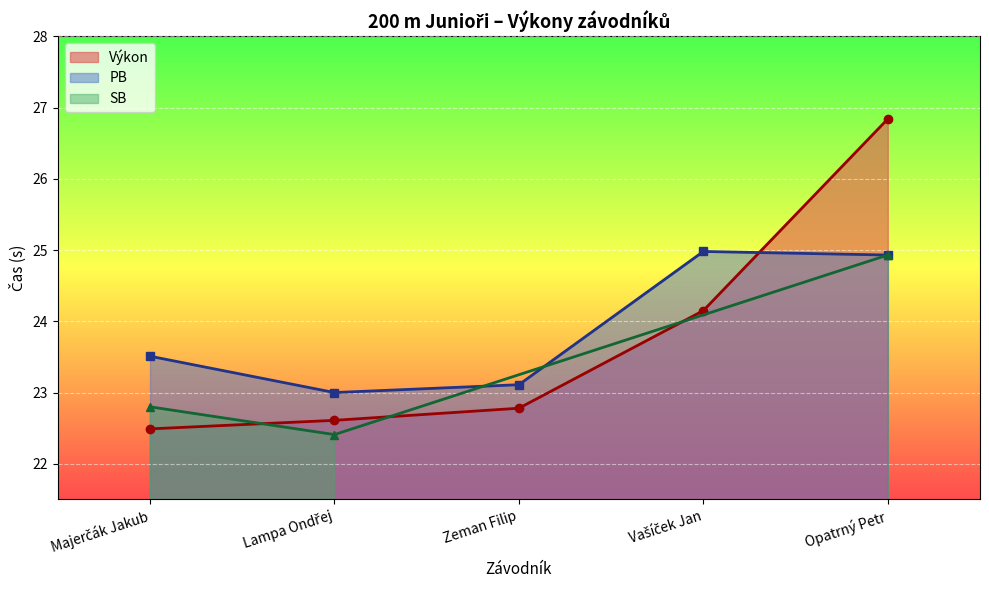

True or false: PB has more than 0 interior local peaks.

True